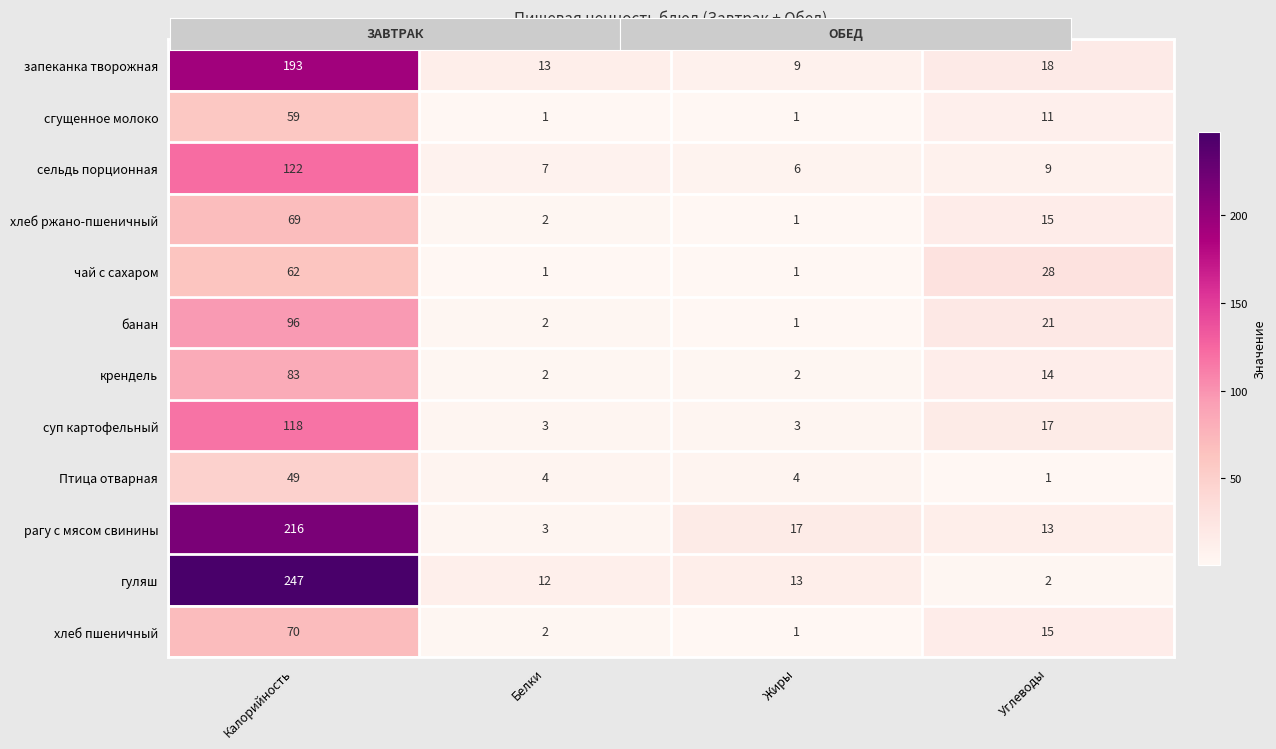

Between Белки and Жиры, which series saw the biggest shift?

рагу с мясом свинины